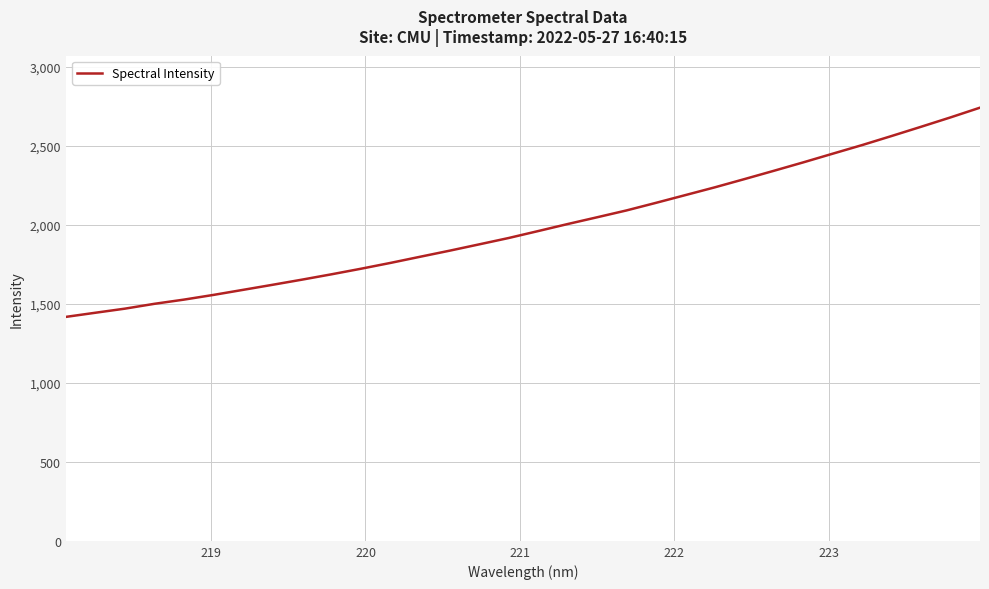

How many categories are shown in the chart?

32